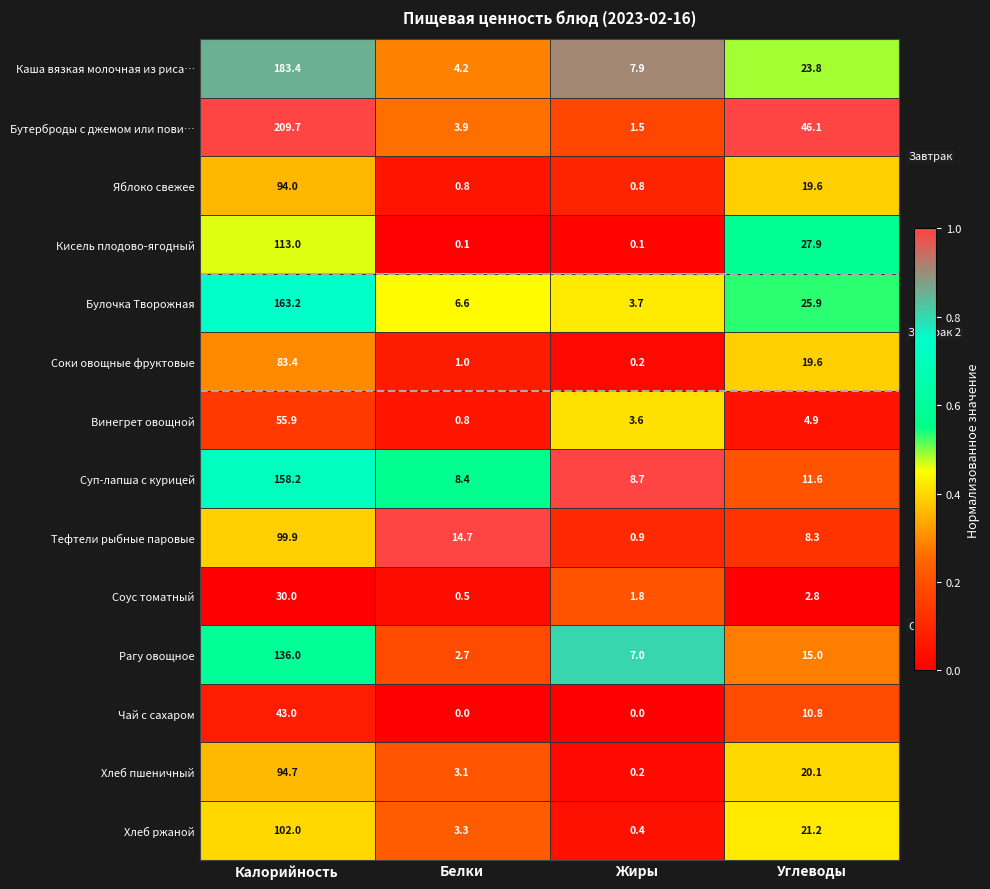

List the series in order of their peak value, highest first.

Бутерброды с джемом или пови…, Каша вязкая молочная из риса…, Булочка Творожная, Суп-лапша с курицей, Рагу овощное, Кисель плодово-ягодный, Хлеб ржаной, Тефтели рыбные паровые, Хлеб пшеничный, Яблоко свежее, Соки овощные фруктовые, Винегрет овощной, Чай с сахаром, Соус томатный